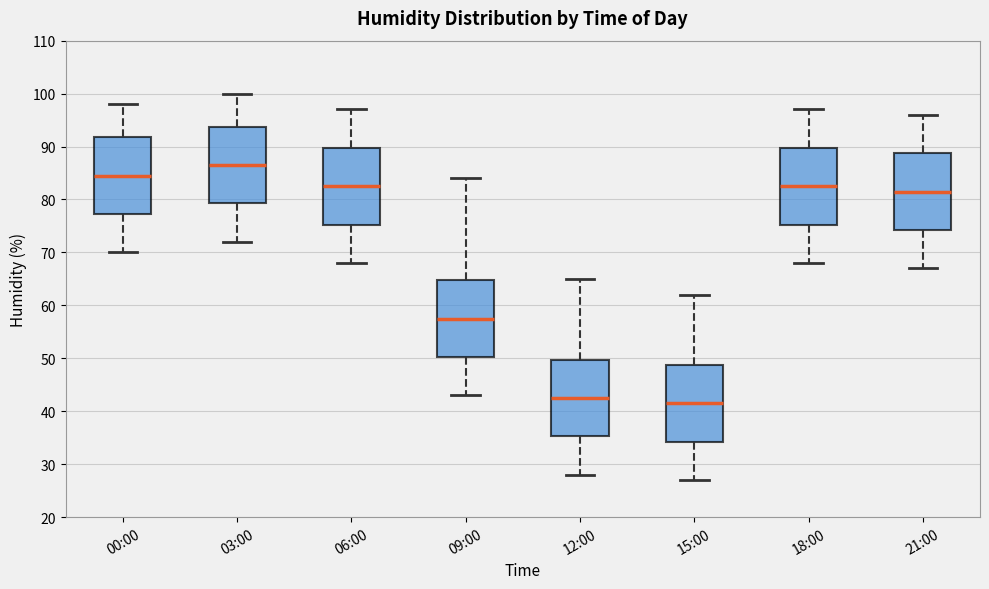

Reading left to right, transcribe this box plot: for each box, give where its median line is, the range the box spans, and where its two whiskers end, as read against the y-axis. The values are not printed on the chart, so give them approximately, as read against the axis.

00:00: median 85, box 77 to 92, whiskers 70 to 98
03:00: median 87, box 79 to 94, whiskers 72 to 100
06:00: median 83, box 75 to 90, whiskers 68 to 97
09:00: median 58, box 50 to 65, whiskers 43 to 84
12:00: median 43, box 35 to 50, whiskers 28 to 65
15:00: median 42, box 34 to 49, whiskers 27 to 62
18:00: median 83, box 75 to 90, whiskers 68 to 97
21:00: median 82, box 74 to 89, whiskers 67 to 96